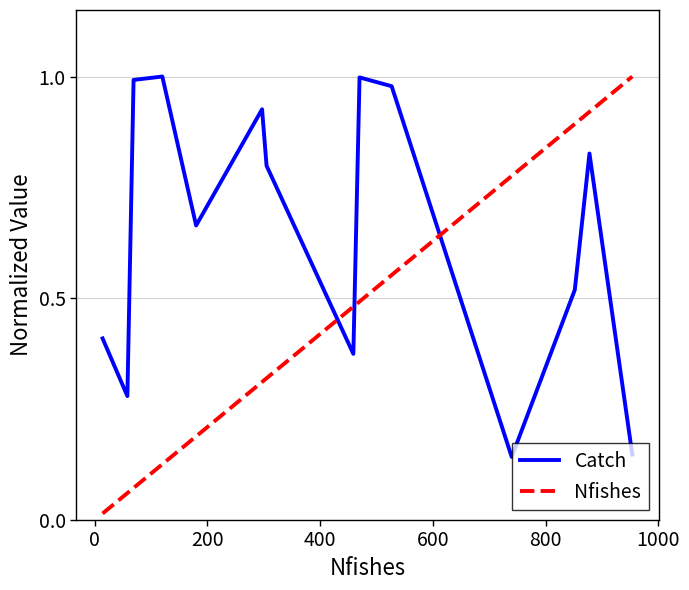

True or false: Nfishes and Catch intersect in this chart.

True